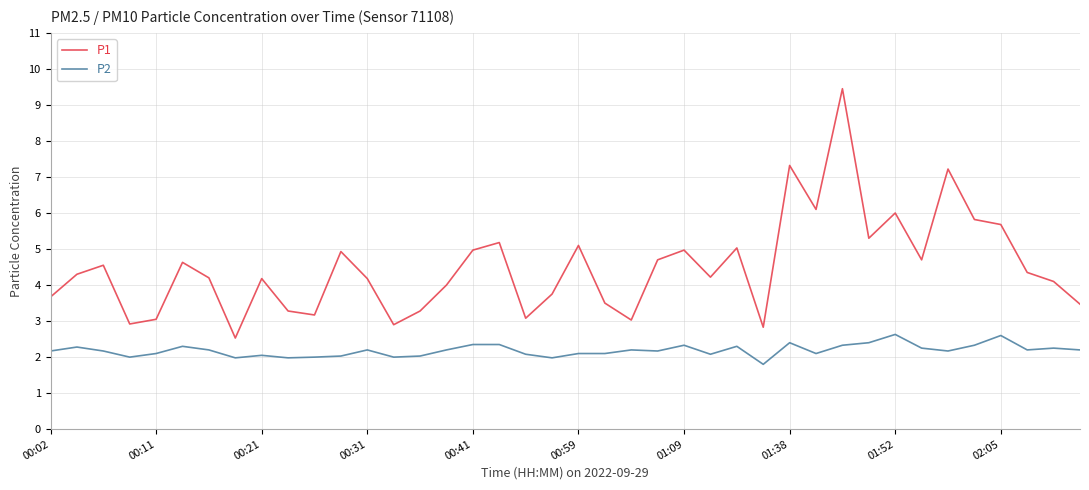

Rank the series by their average value, from lowest to highest.

P2, P1